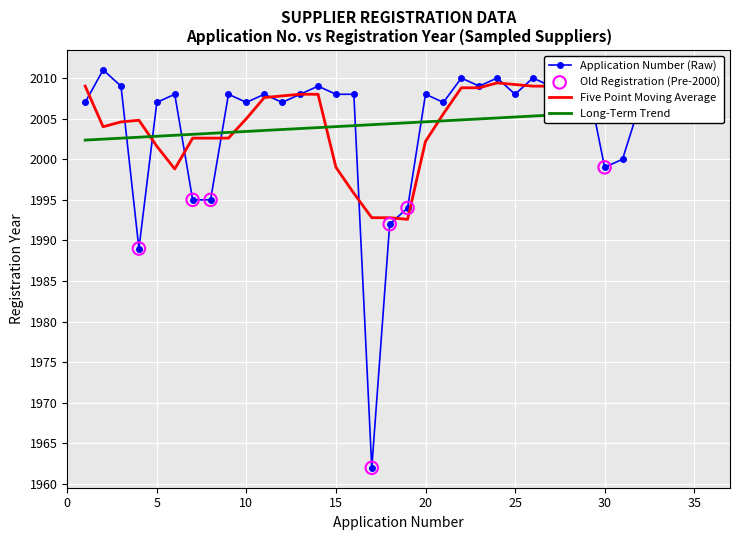

Approximately how many times larger is the value at 22 compared to 04?

1.0